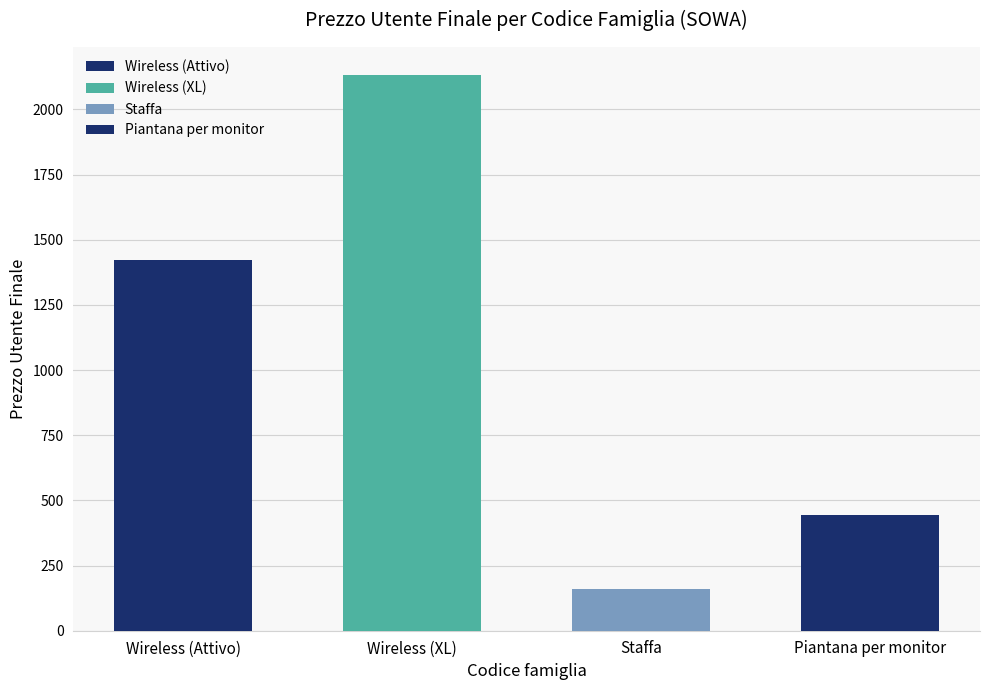

List the labels in order of value, largest first.

Wireless, Wireless, Piantana per monitor, Staffa